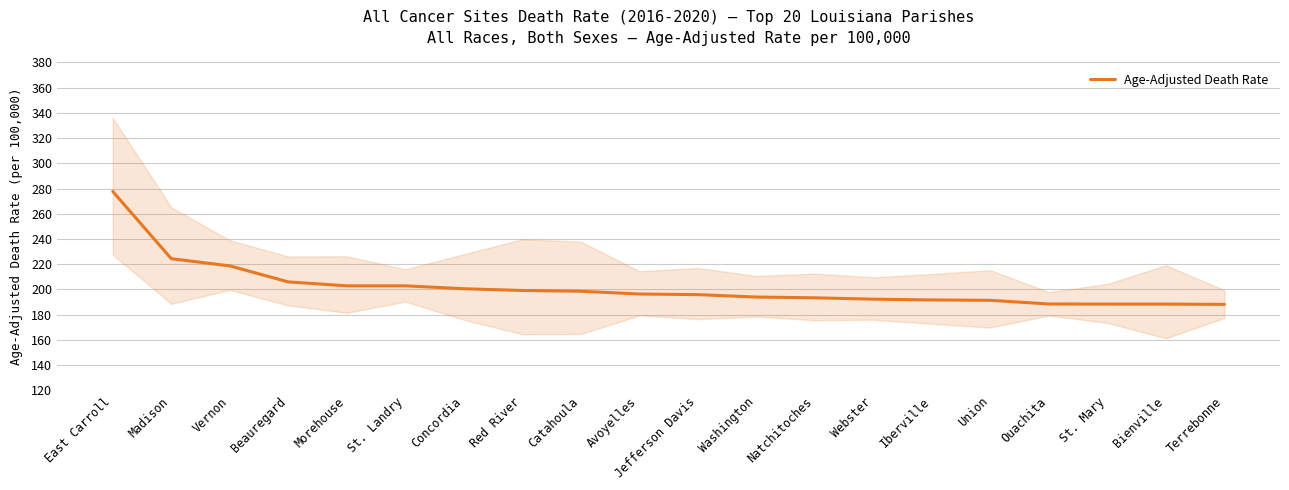

What position from the right is Beauregard?

17